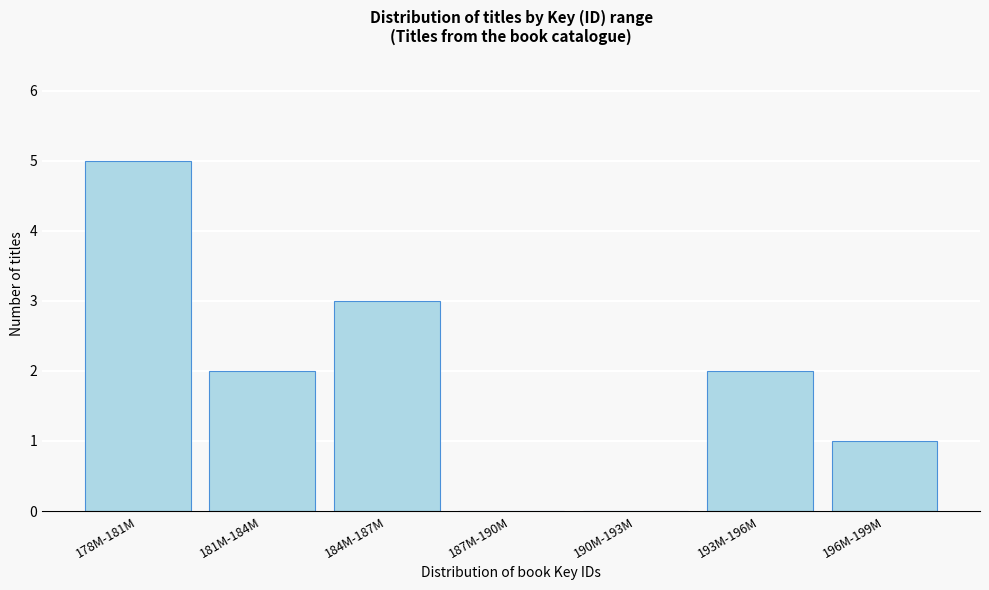

Reading left to right, transcribe all the data shown in this chart.

178M-181M=5	181M-184M=2	184M-187M=3	187M-190M=0	190M-193M=0	193M-196M=2	196M-199M=1